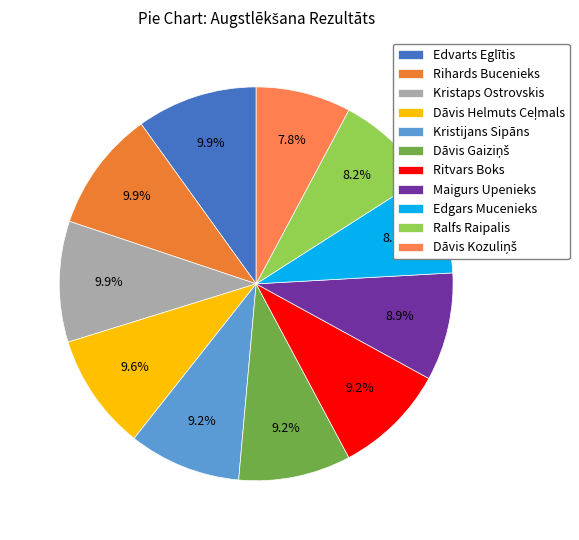

Approximately how many times larger is the value at Rihards Bucenieks compared to Kristijans Sipāns?

1.1